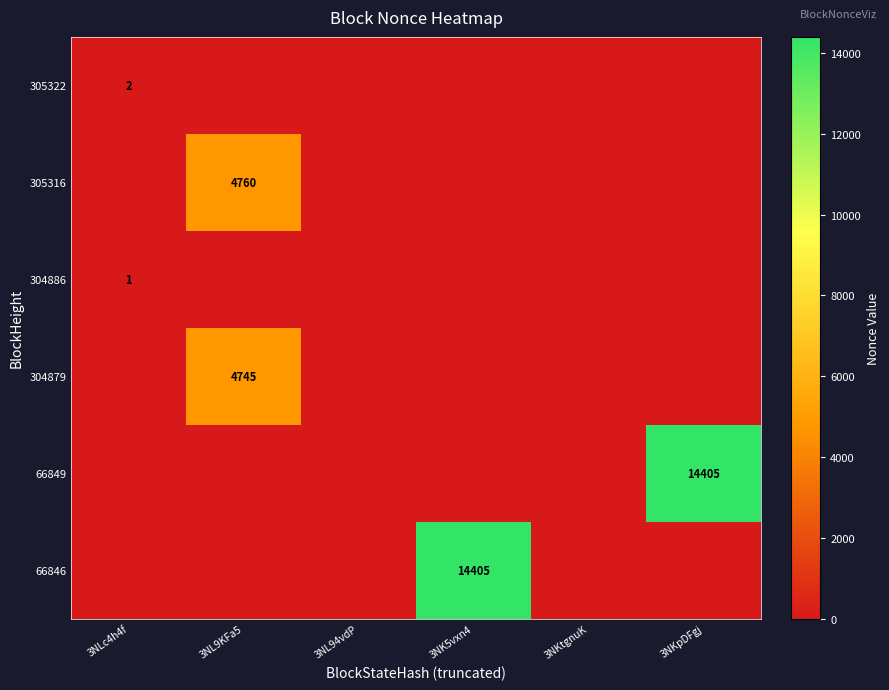

True or false: 304886 has a value of 1 at 3NLc4h4f.

True